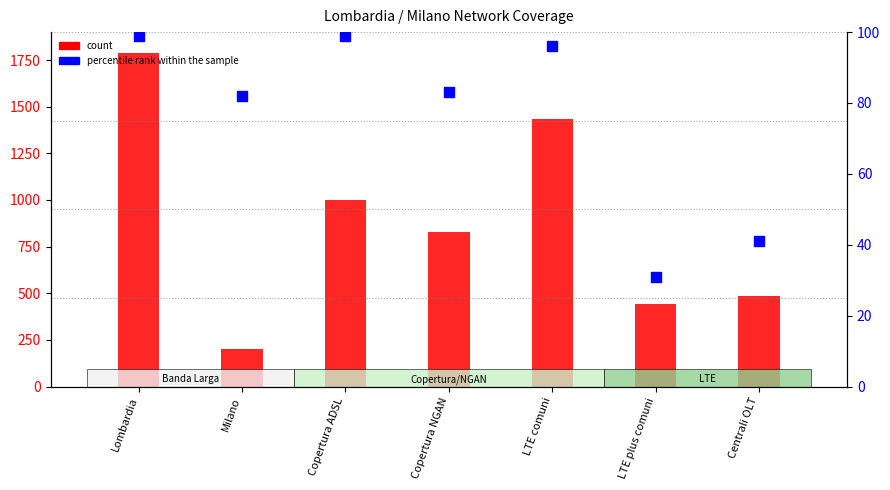

What are all the series names shown in the legend?

count, percentile rank within the sample